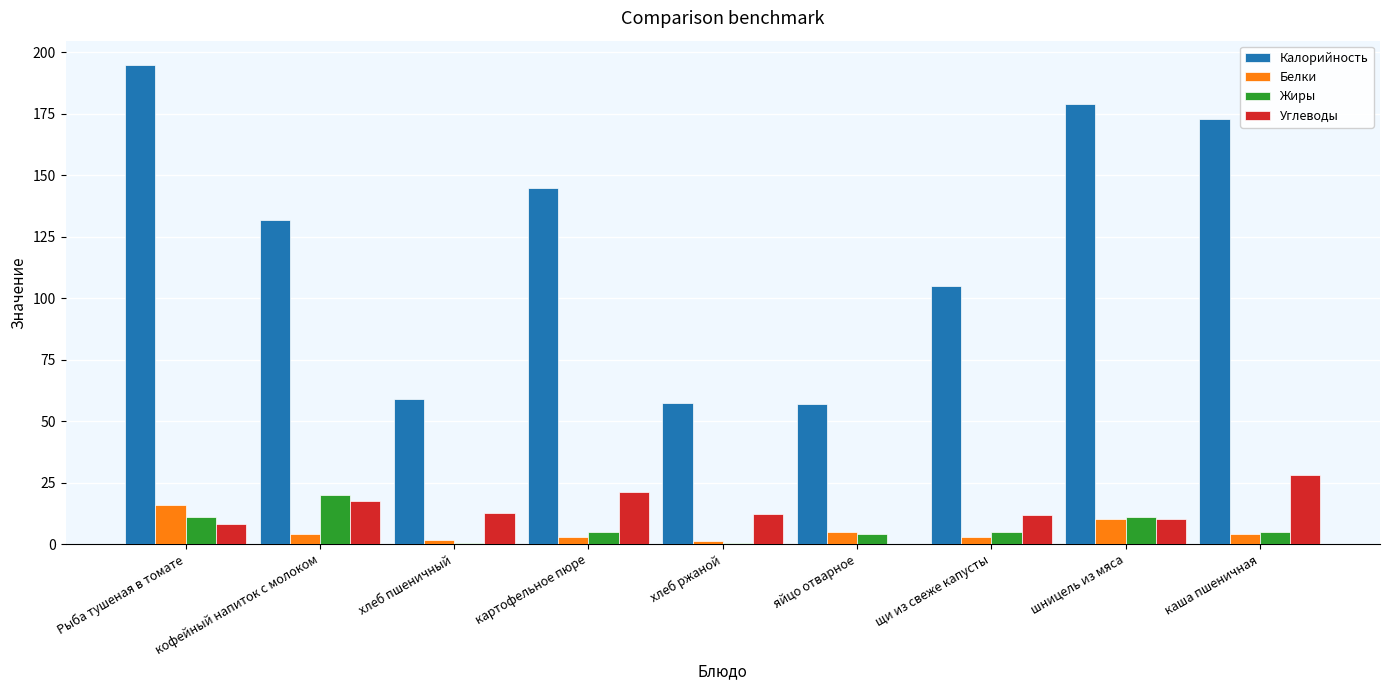

The value of Жиры at Рыба тушеная в томате is 11.0. True or false?

True